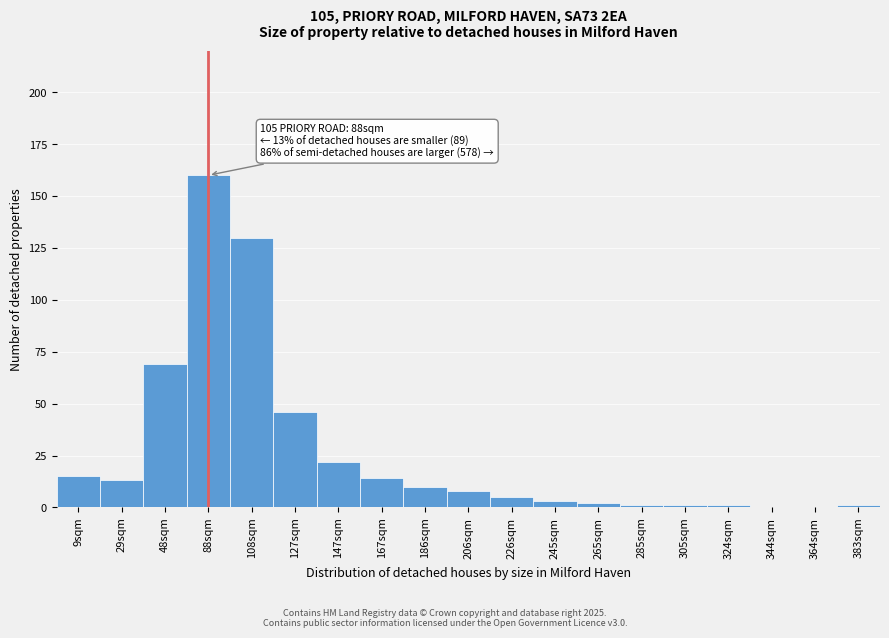

Reading left to right, list all the values displayed in this chart.

9sqm=15	29sqm=13	48sqm=69	88sqm=160	108sqm=130	127sqm=46	147sqm=22	167sqm=14	186sqm=10	206sqm=8	226sqm=5	245sqm=3	265sqm=2	285sqm=1	305sqm=1	324sqm=1	344sqm=0	364sqm=0	383sqm=1